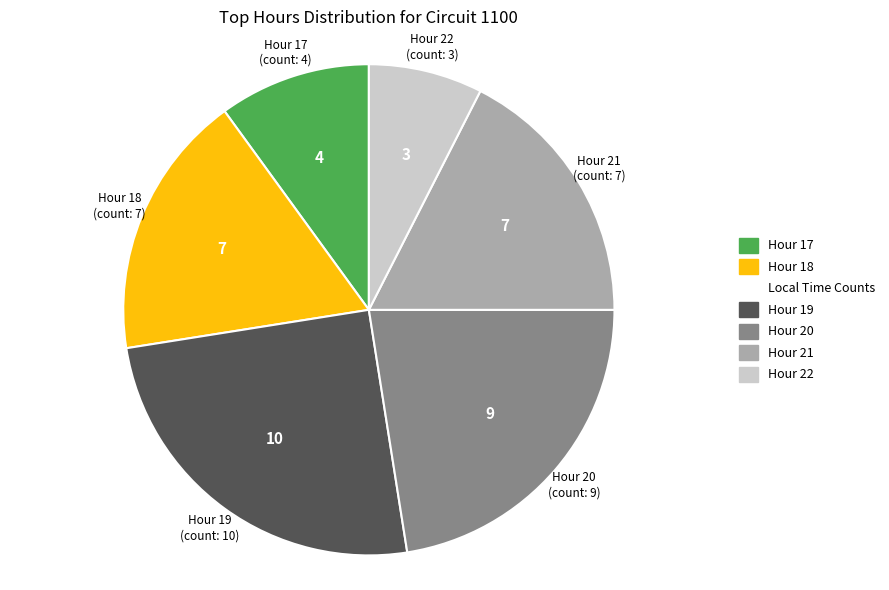

Does any single category account for the majority?

No